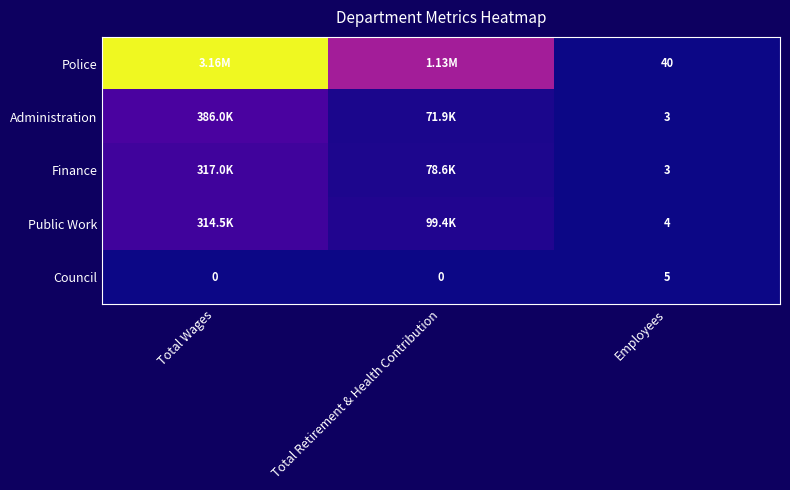

What is the total value across all series at Employees?

55